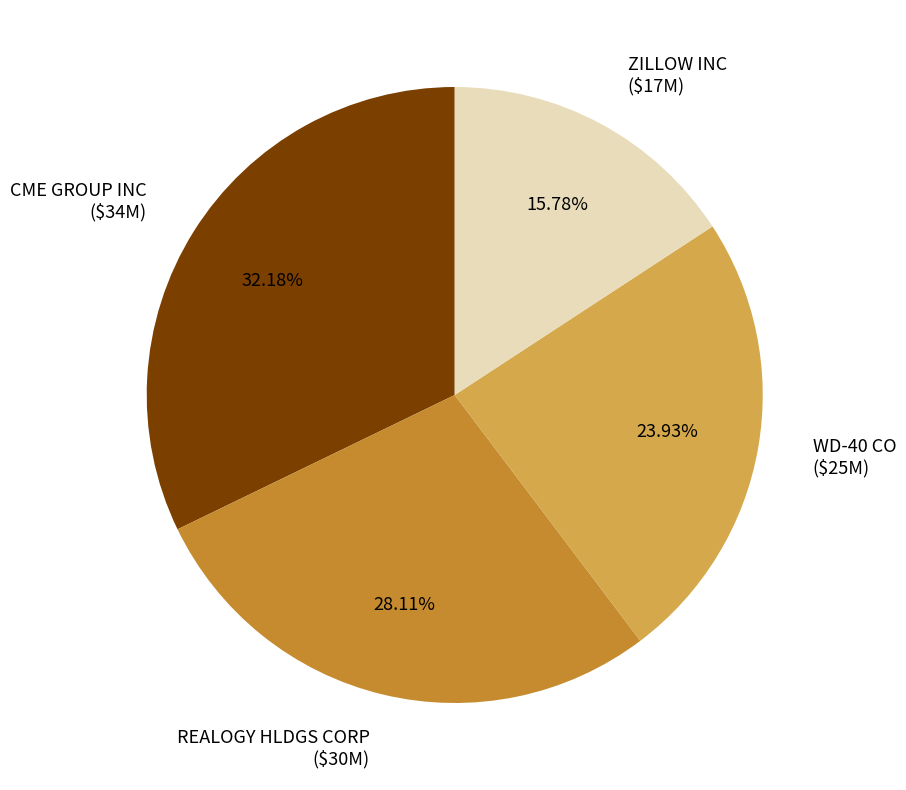

The WD-40 CO slice represents 24% of the pie. True or false?

True